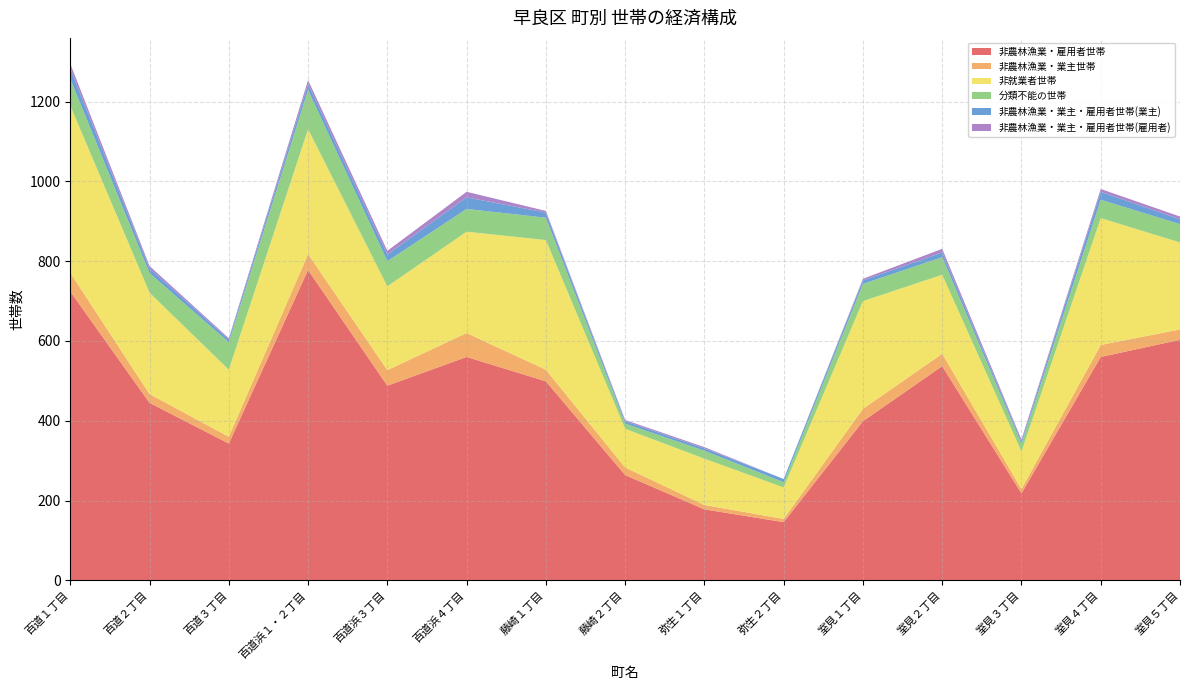

Reading left to right, list all the values displayed in this chart.

非農林漁業・雇用者世帯: 724	445	343	778	488	560	499	264	178	146	399	537	218	560	603
非農林漁業・業主世帯: 47	22	17	40	39	60	29	19	11	8	31	31	11	30	26
非就業者世帯: 419	254	168	313	210	254	325	97	116	79	270	198	94	318	218
分類不能の世帯: 67	49	69	98	63	57	56	13	20	13	43	44	19	46	46
非農林漁業・業主・雇用者世帯(業主): 26	12	7	15	17	29	13	6	6	8	9	12	6	20	12
非農林漁業・業主・雇用者世帯(雇用者): 12	6	3	10	9	14	4	3	3	0	4	9	5	7	7